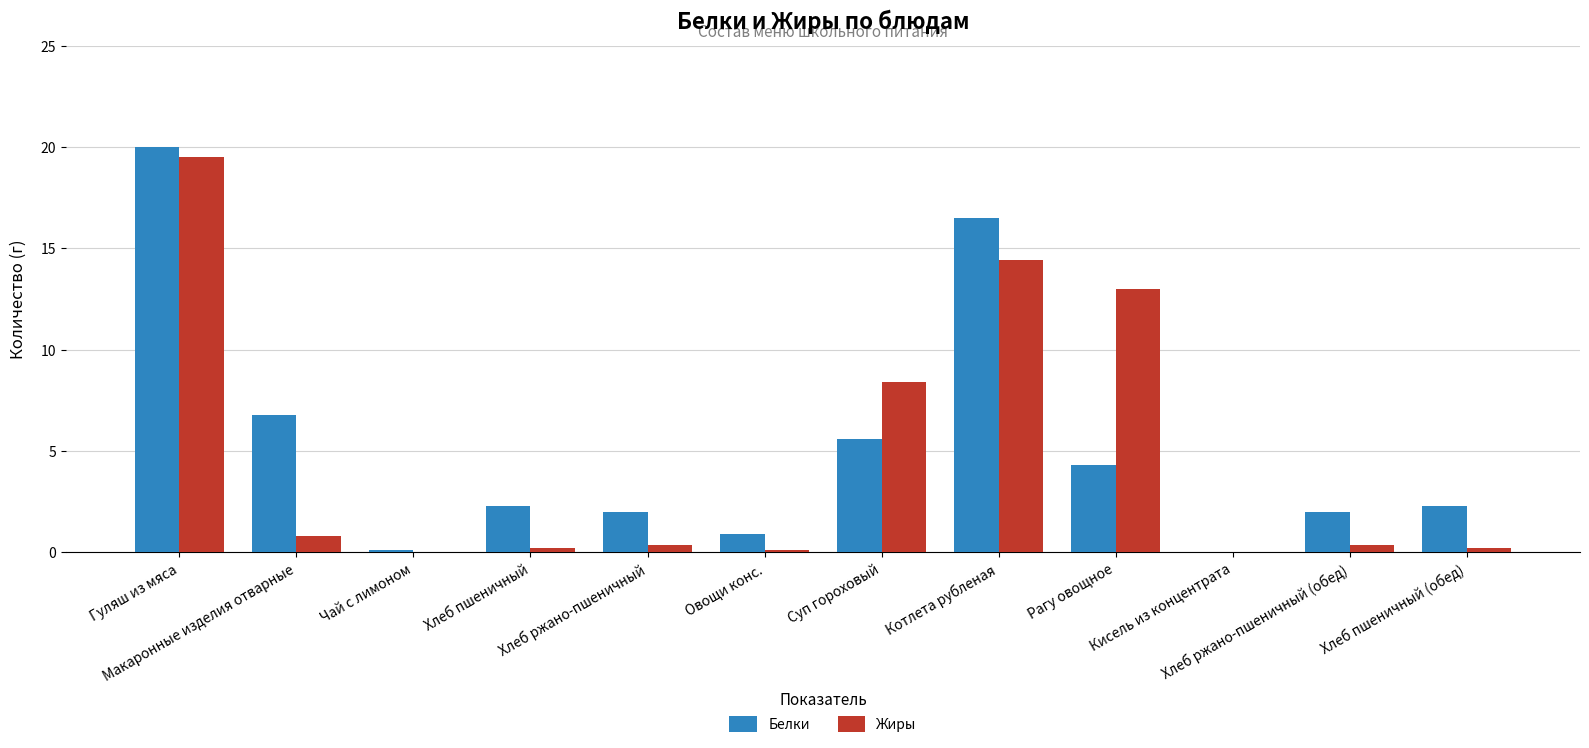

What is the maximum value shown in the chart?

20.0